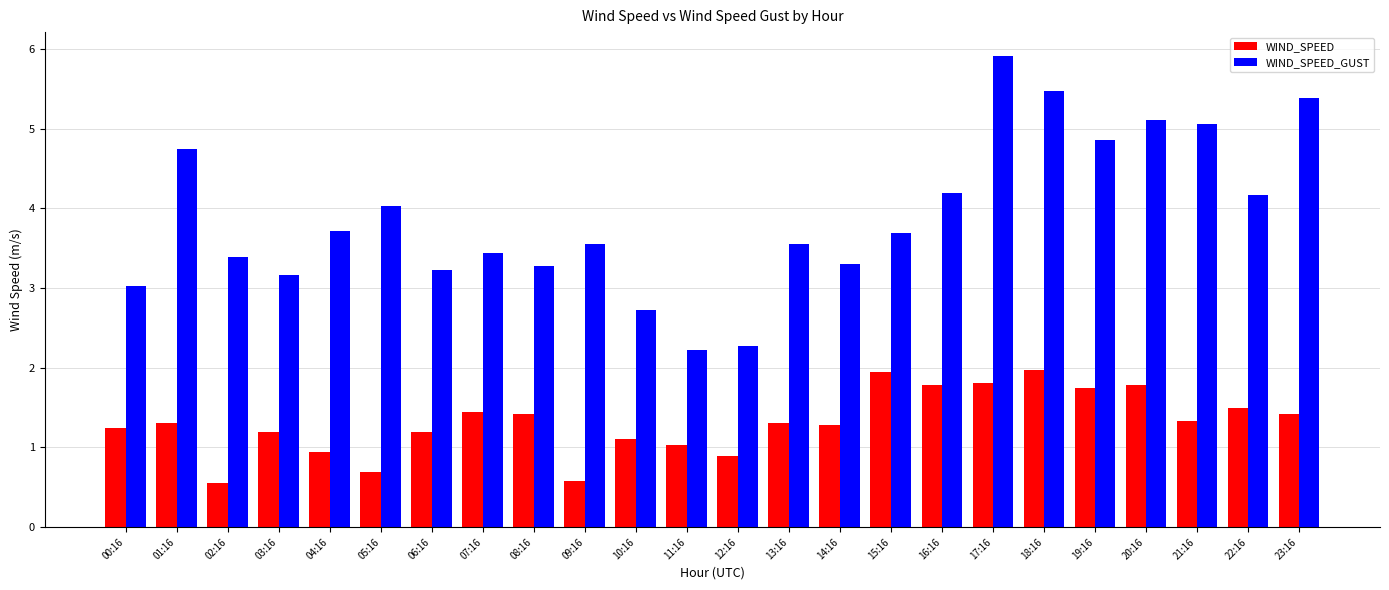

What is the average value of the WIND_SPEED series?

1.3